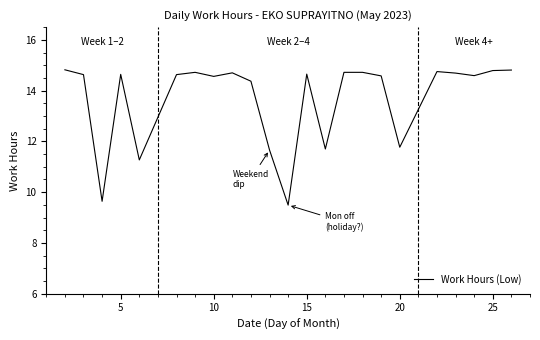

What is the maximum value shown in the chart?

14.8